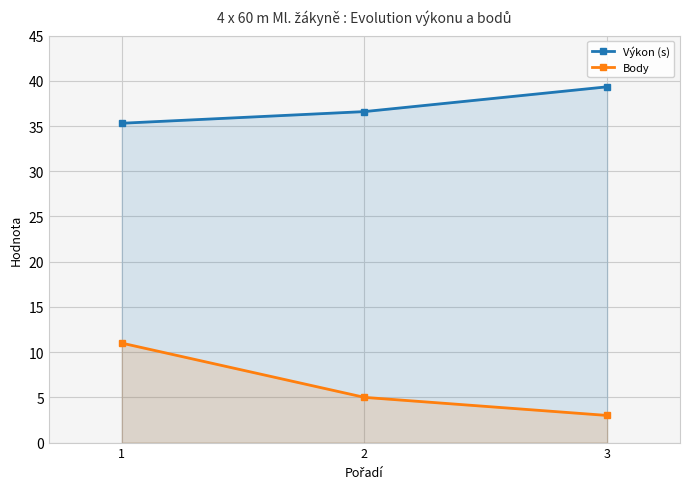

At how many categories does at least one series exceed 20?

3